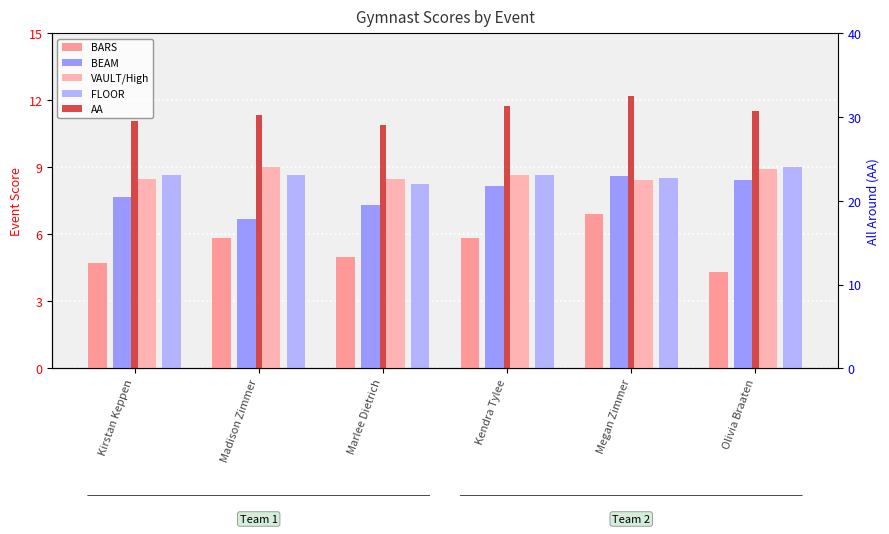

Reading left to right, transcribe all the data shown in this chart.

BARS: 4.7	5.8	5.0	5.8	6.9	4.3
BEAM: 7.7	6.7	7.3	8.2	8.6	8.4
VAULT/High: 8.5	9.0	8.5	8.7	8.4	8.9
FLOOR: 8.7	8.7	8.2	8.7	8.5	9.0
AA: 29.6	30.2	29.1	31.3	32.5	30.7